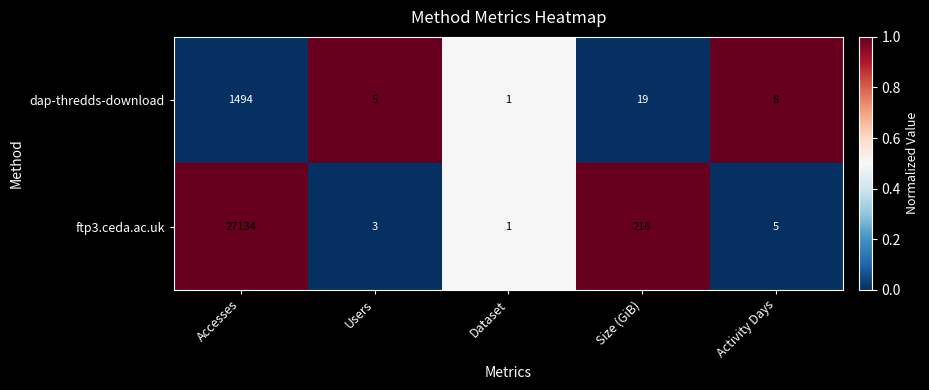

Reading right to left, transcribe all the data shown in this chart.

dap-thredds-download: 8	19	1	5	1494
ftp3.ceda.ac.uk: 5	216	1	3	27134